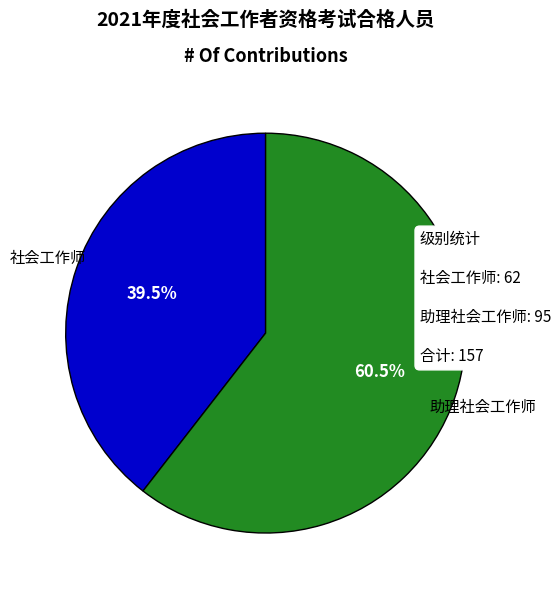

Is there any slice that represents more than half of the pie?

Yes